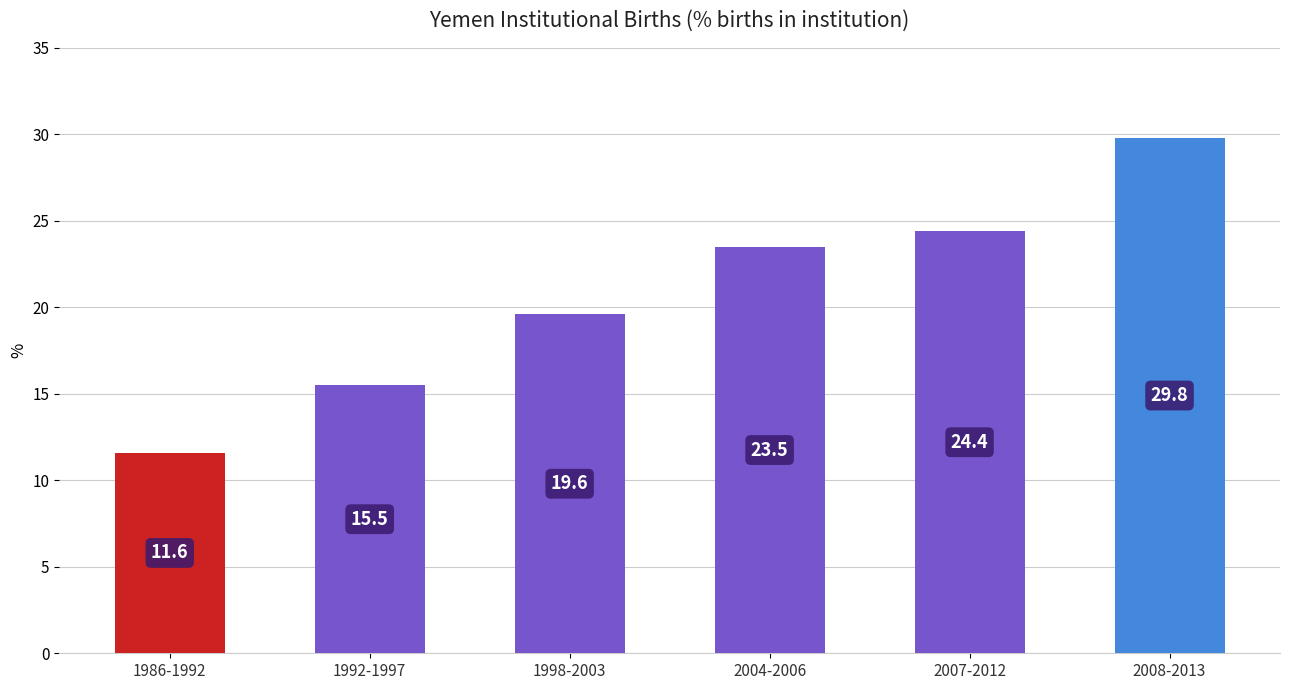

True or false: the data shows 40.0 at 2004-2006.

False